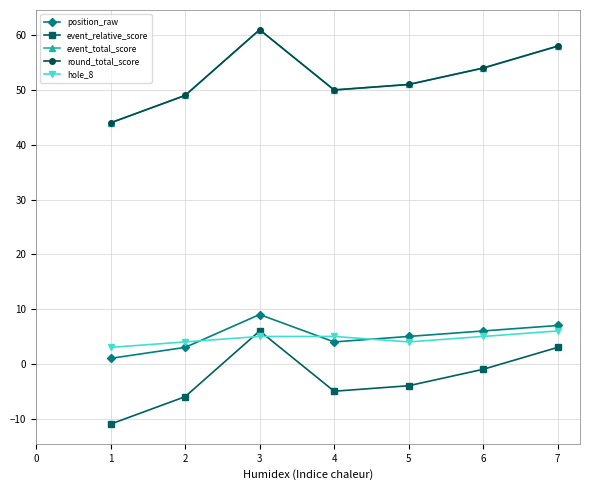

Is this an area chart (filled region under the line)?

No